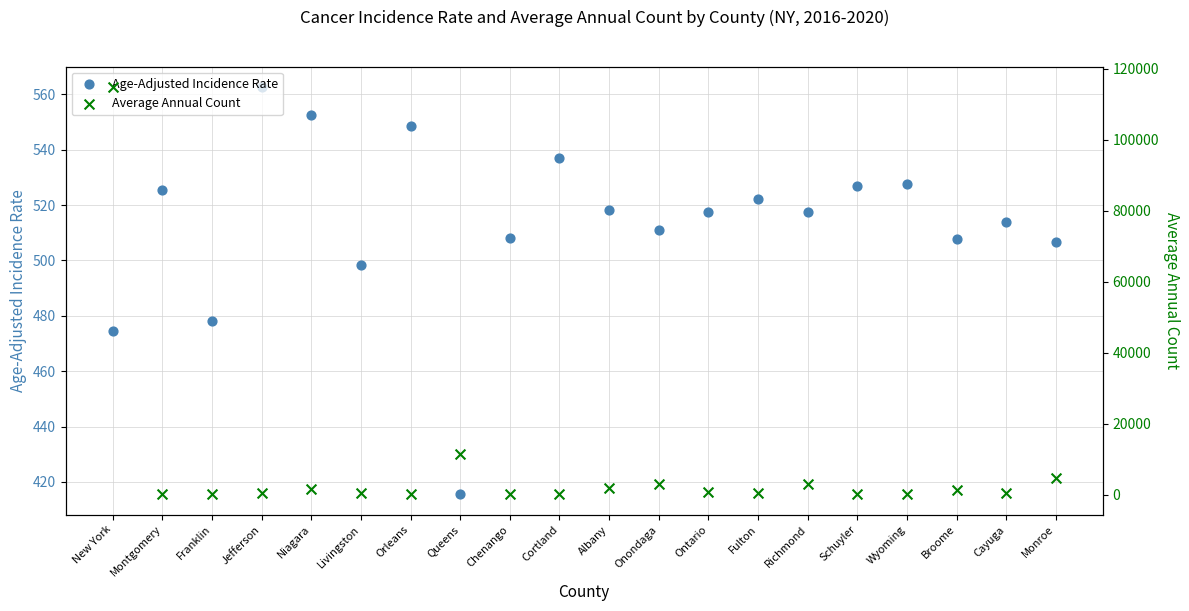

Which series has the widest spread of Y values?

Average Annual Count